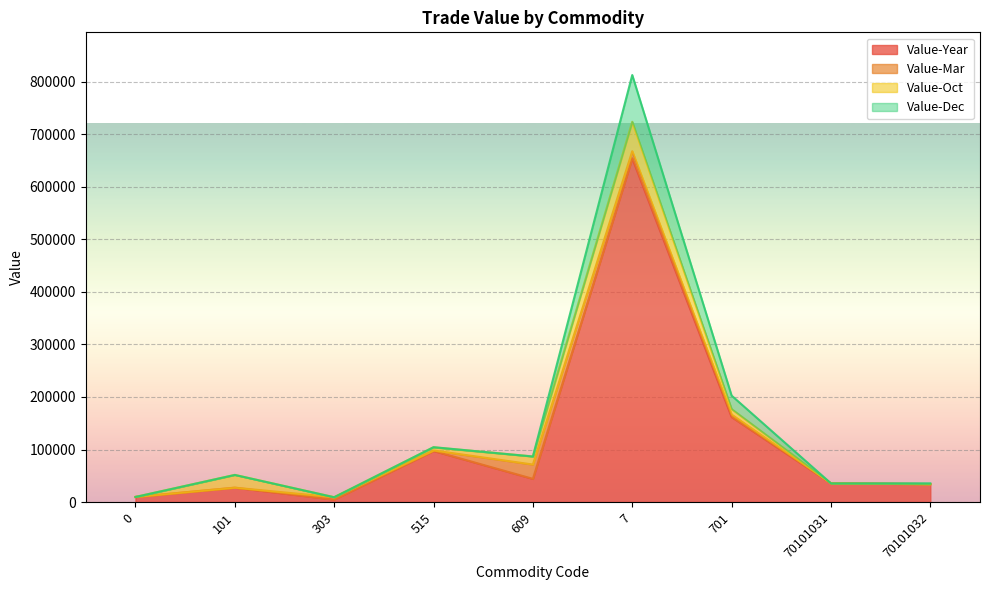

Between 0 and 101, which series saw the biggest shift?

Value-Dec